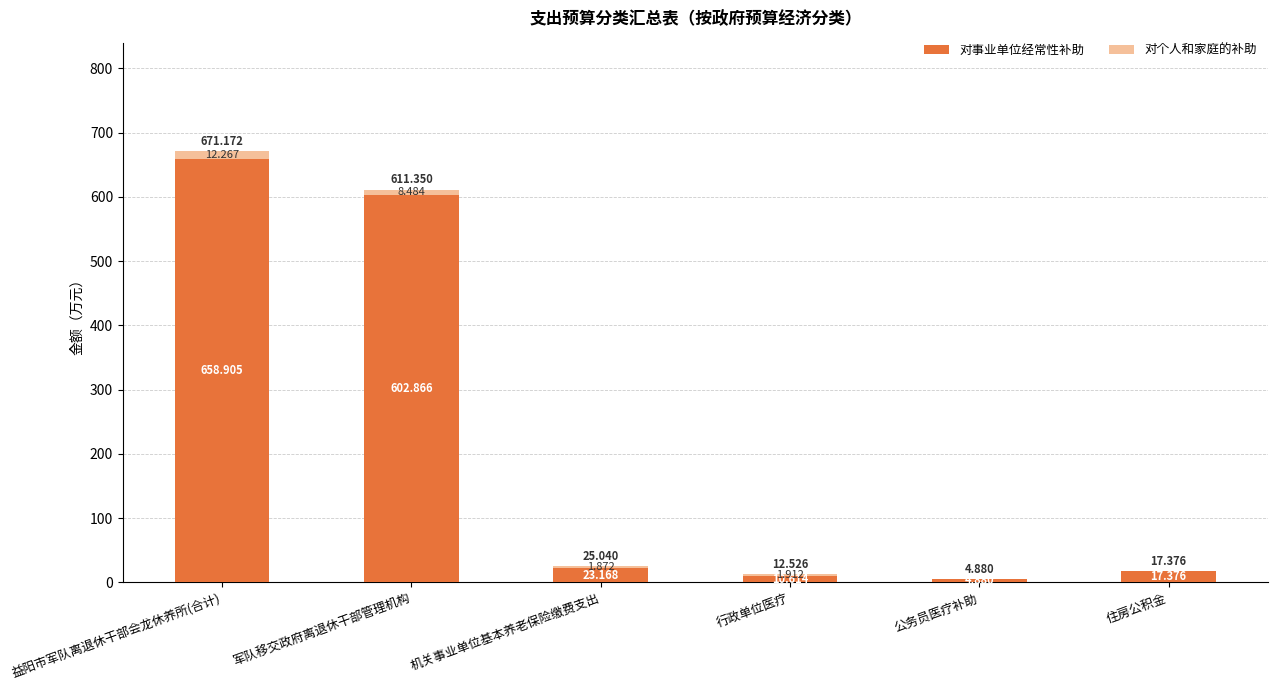

Which category has the highest value in the 对事业单位经常性补助 series?

益阳市军队离退休干部会龙休养所(合计)